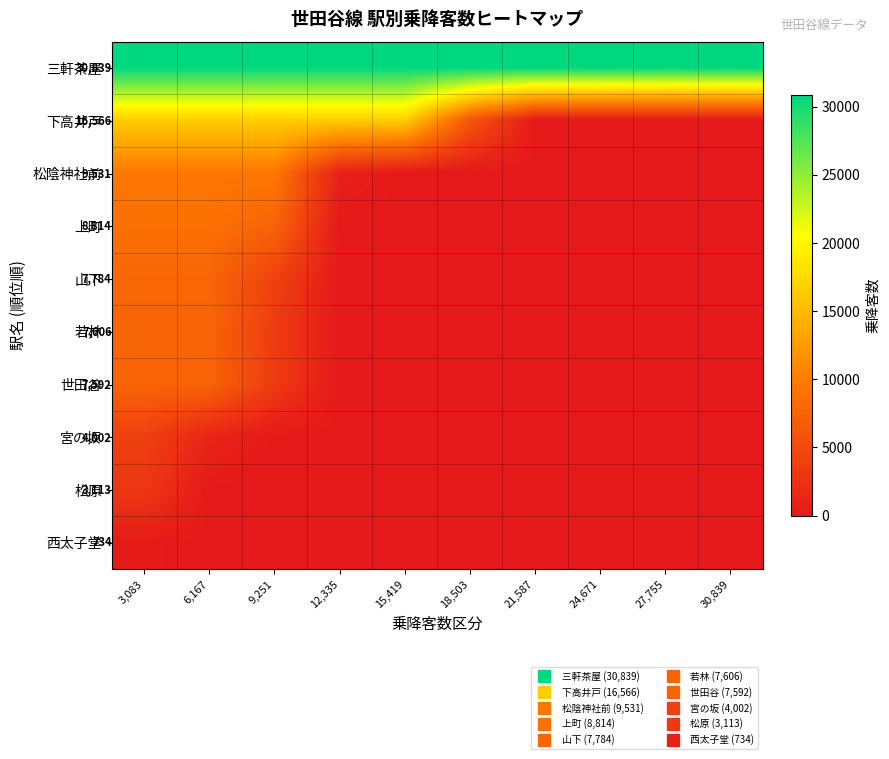

What is the difference between the maximum and minimum values in the 上町 series?

8814.0